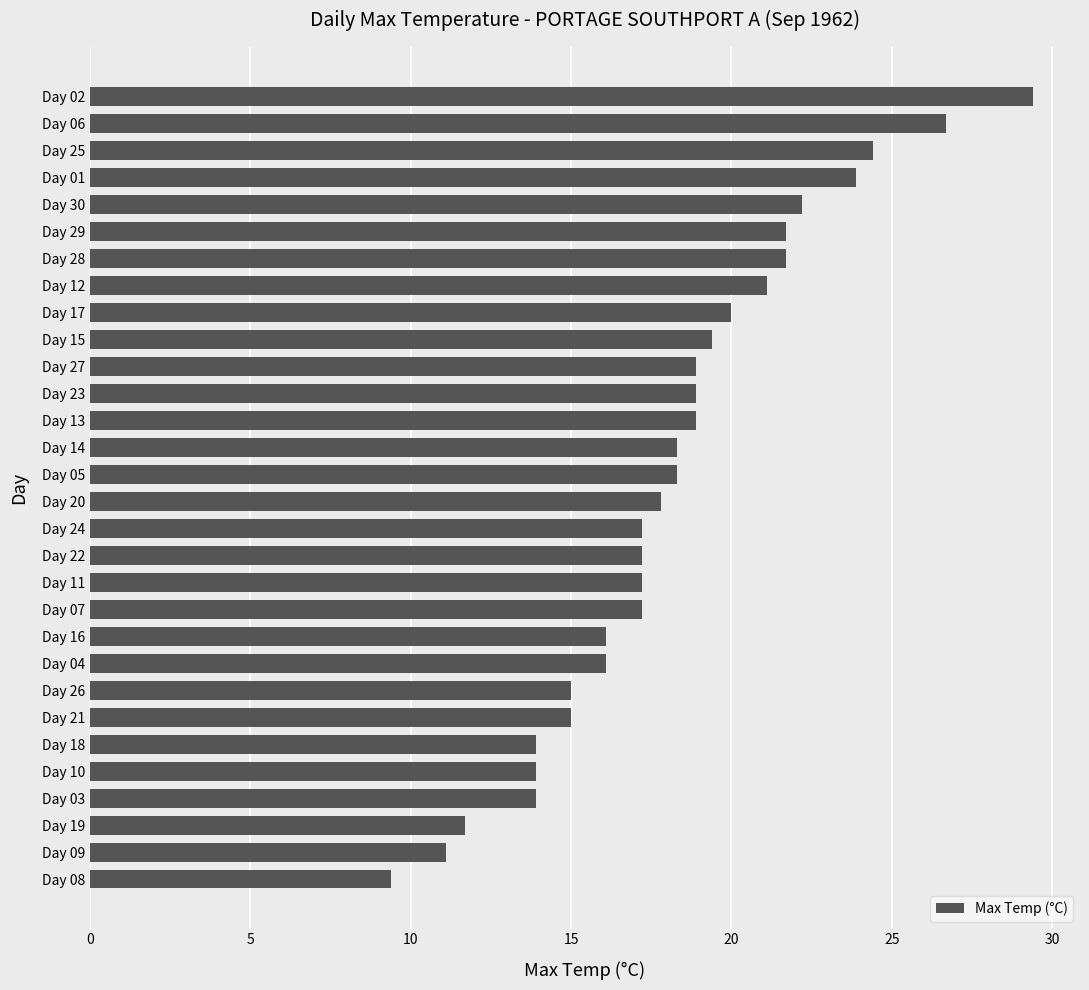

True or false: the data shows 13.9 at Day 03.

True